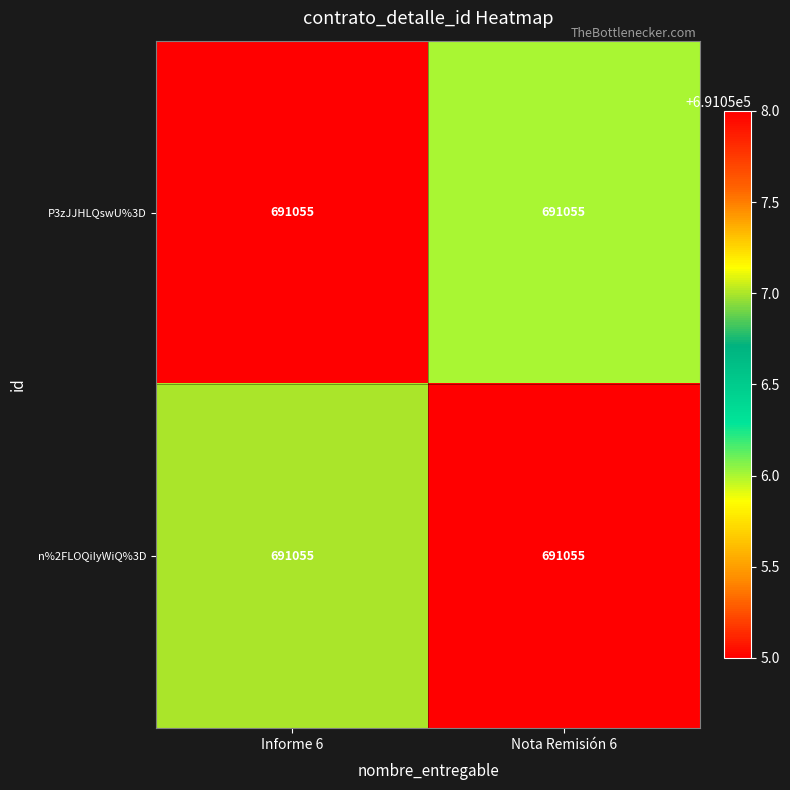

Which has a higher value, Nota Remisión 6 or Informe 6?

Nota Remisión 6